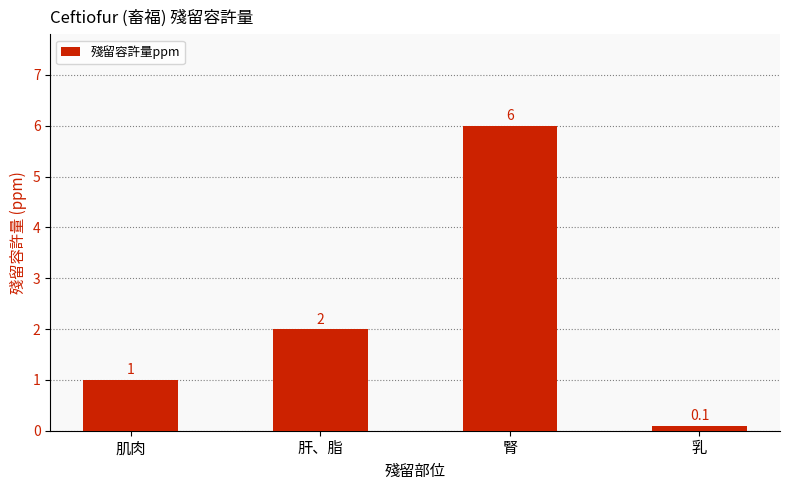

The value at 乳 is 0.1. True or false?

True